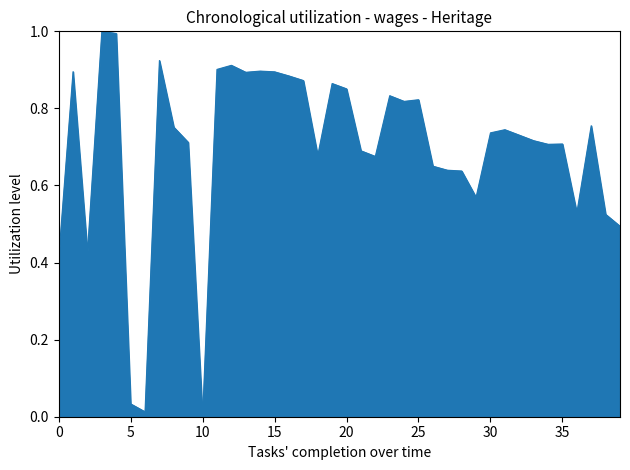

What is the maximum value shown in the chart?

1.0